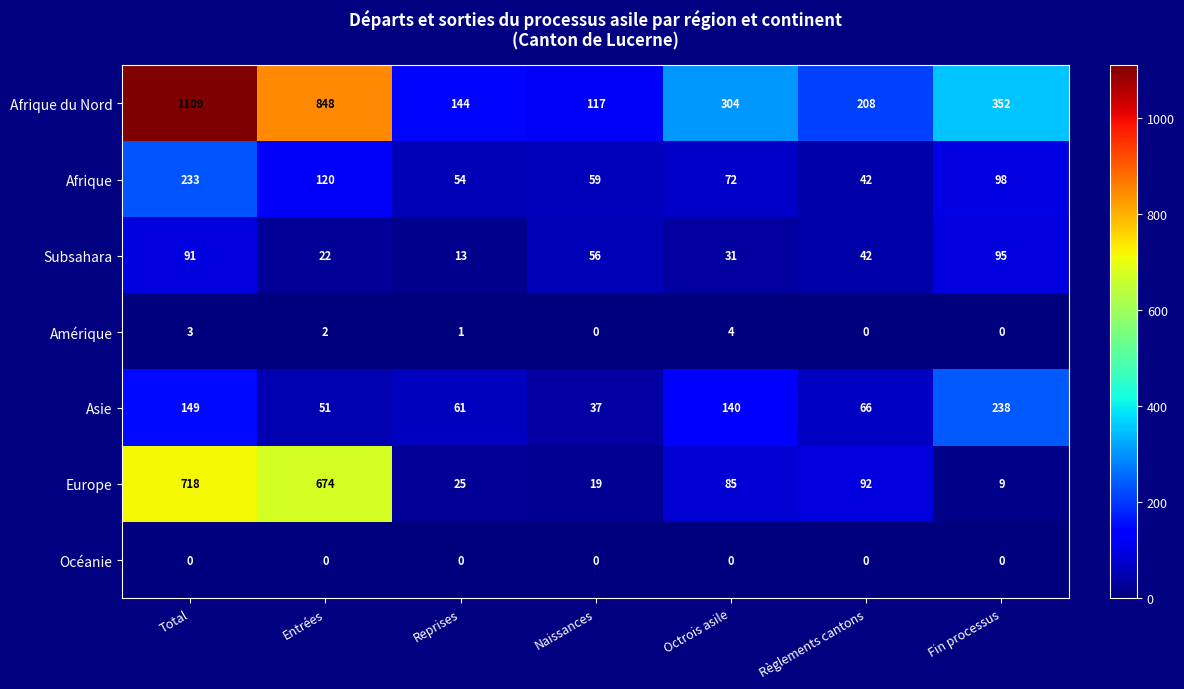

What is the difference between the highest and lowest values at Reprises?

144